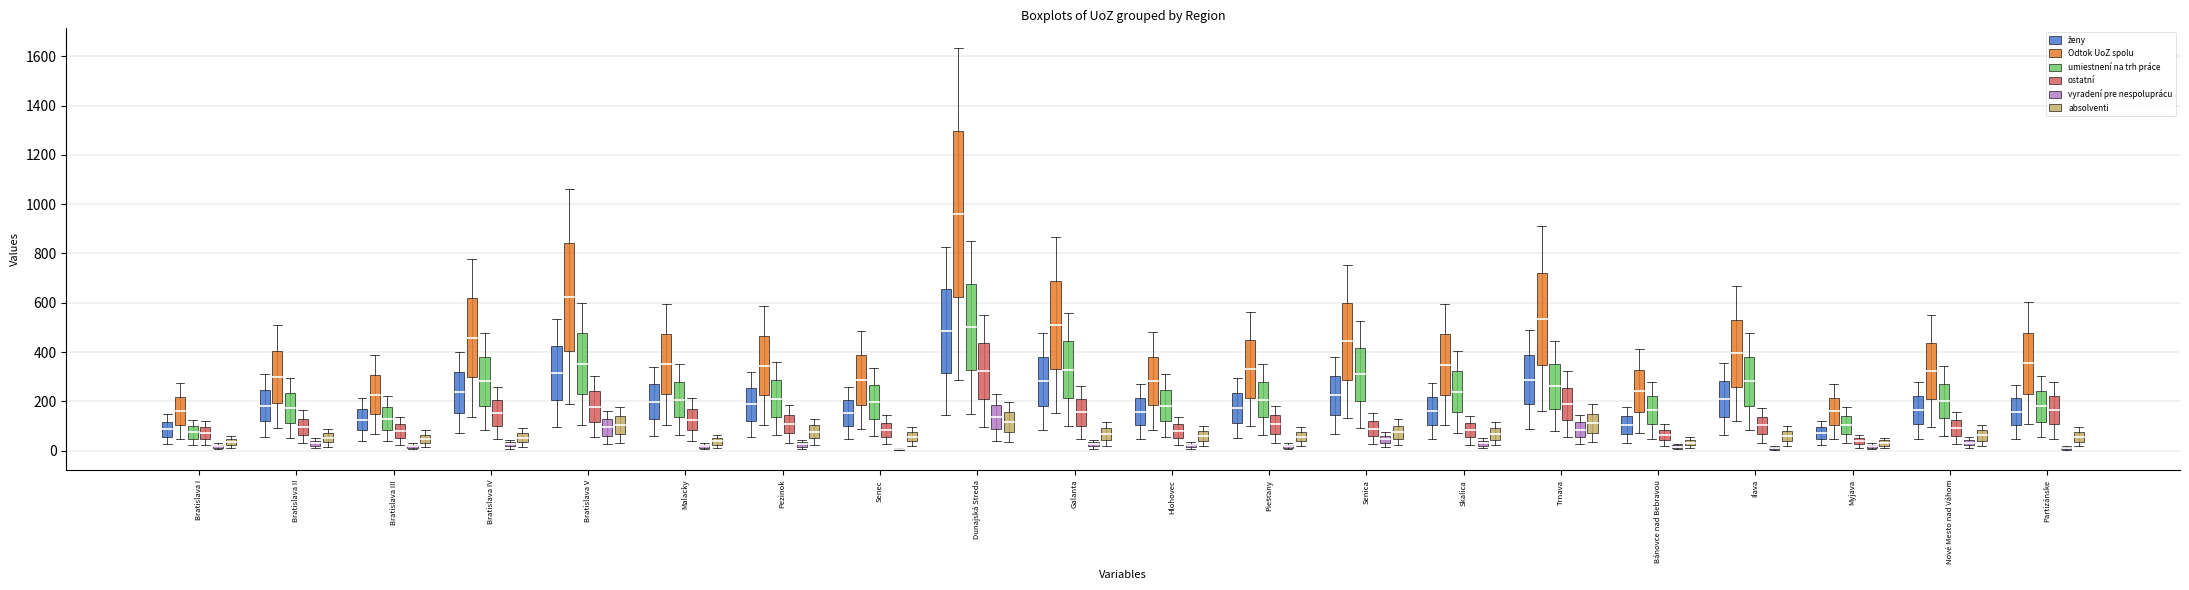

Is the value of ženy at Senica greater than the value of absolventi at Senec?

Yes